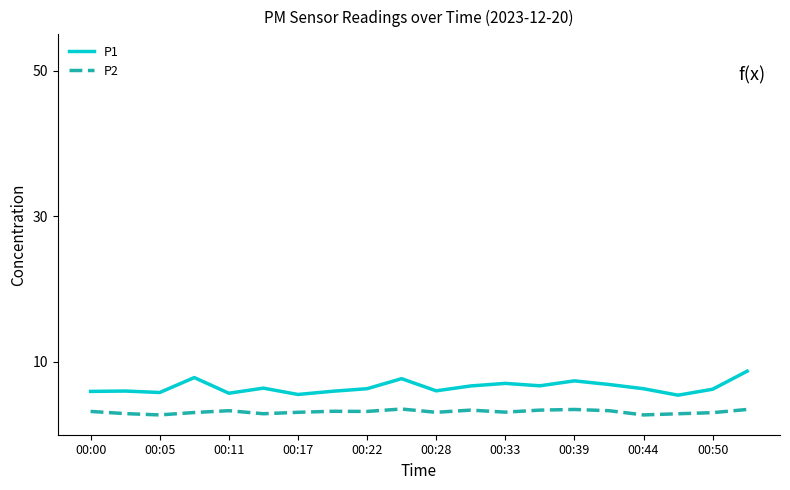

Rank the series by their average value, from lowest to highest.

P2, P1